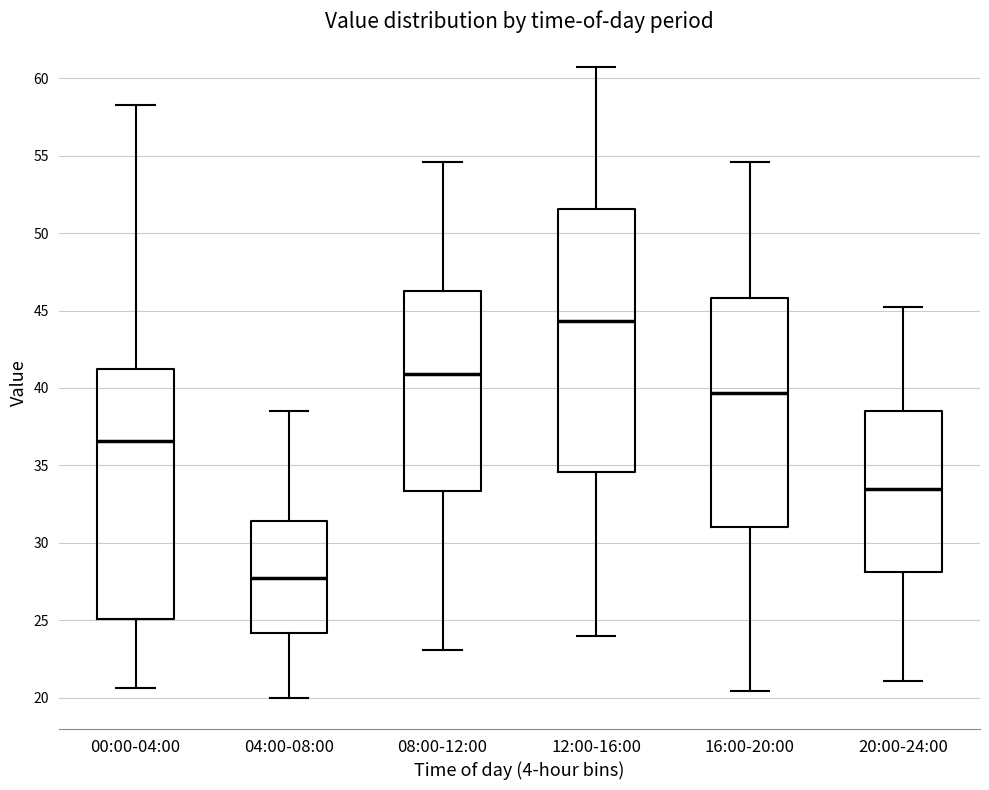

Reading left to right, transcribe this box plot: for each box, give where its median line is, the range the box spans, and where its two whiskers end, as read against the y-axis. The values are not printed on the chart, so give them approximately, as read against the axis.

00:00-04:00: median 36.5, box 25.0 to 41.0, whiskers 20.5 to 58.5
04:00-08:00: median 27.5, box 24.0 to 31.5, whiskers 20.0 to 38.5
08:00-12:00: median 41.0, box 33.5 to 46.5, whiskers 23.0 to 54.5
12:00-16:00: median 44.5, box 34.5 to 51.5, whiskers 24.0 to 60.5
16:00-20:00: median 39.5, box 31.0 to 46.0, whiskers 20.5 to 54.5
20:00-24:00: median 33.5, box 28.0 to 38.5, whiskers 21.0 to 45.0